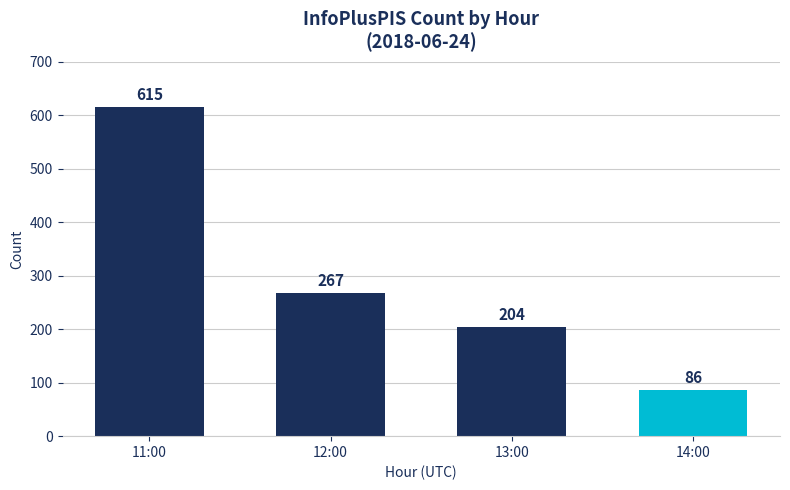

Which category has the highest value across all series?

11:00